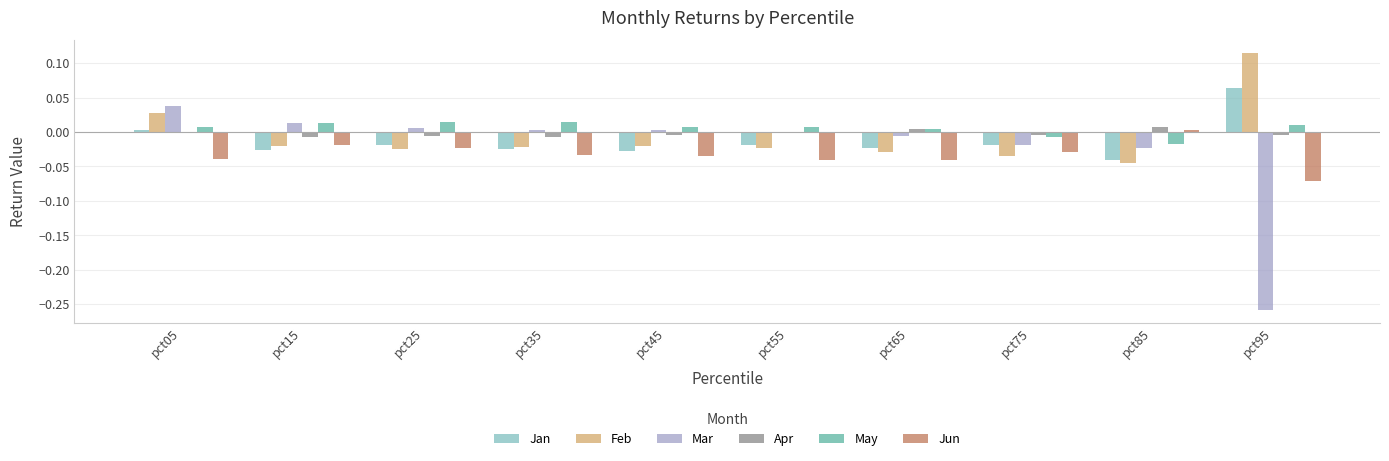

How many categories are shown in the chart?

10